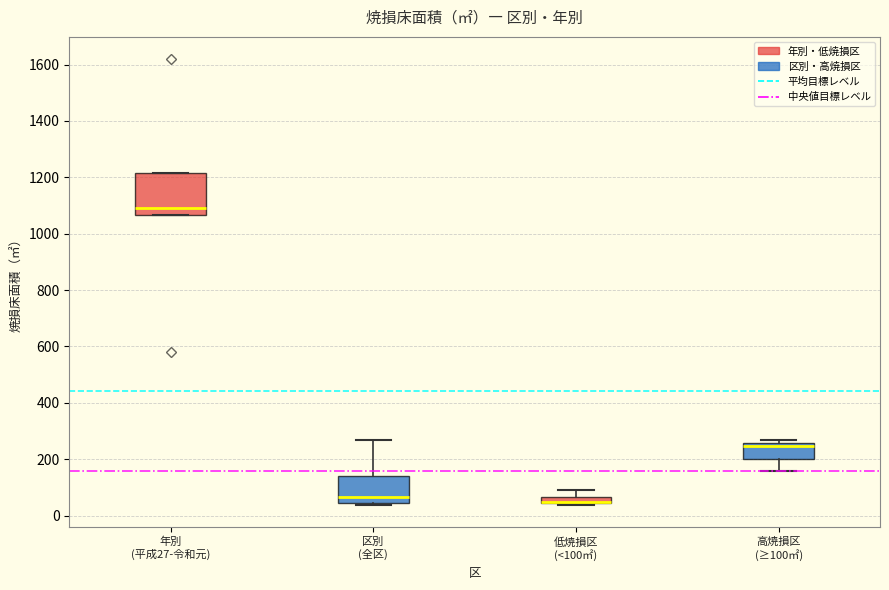

Which box is the tallest, from its lower edge to its upper edge?

年別 (平成27-令和元)